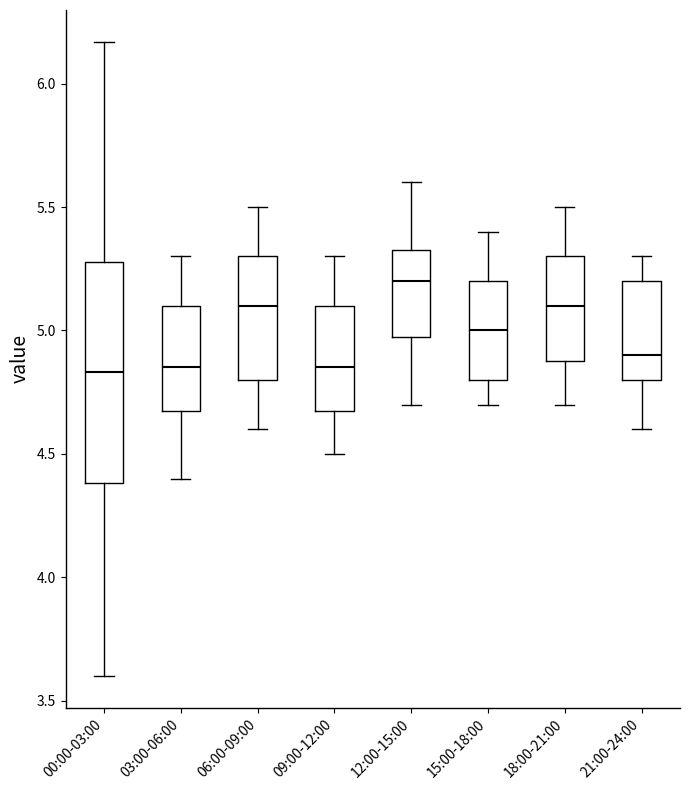

Where is the upper edge of the box for 21:00-24:00 on the y-axis? The values are not printed on the chart, so give them approximately, as read against the axis.

5.20